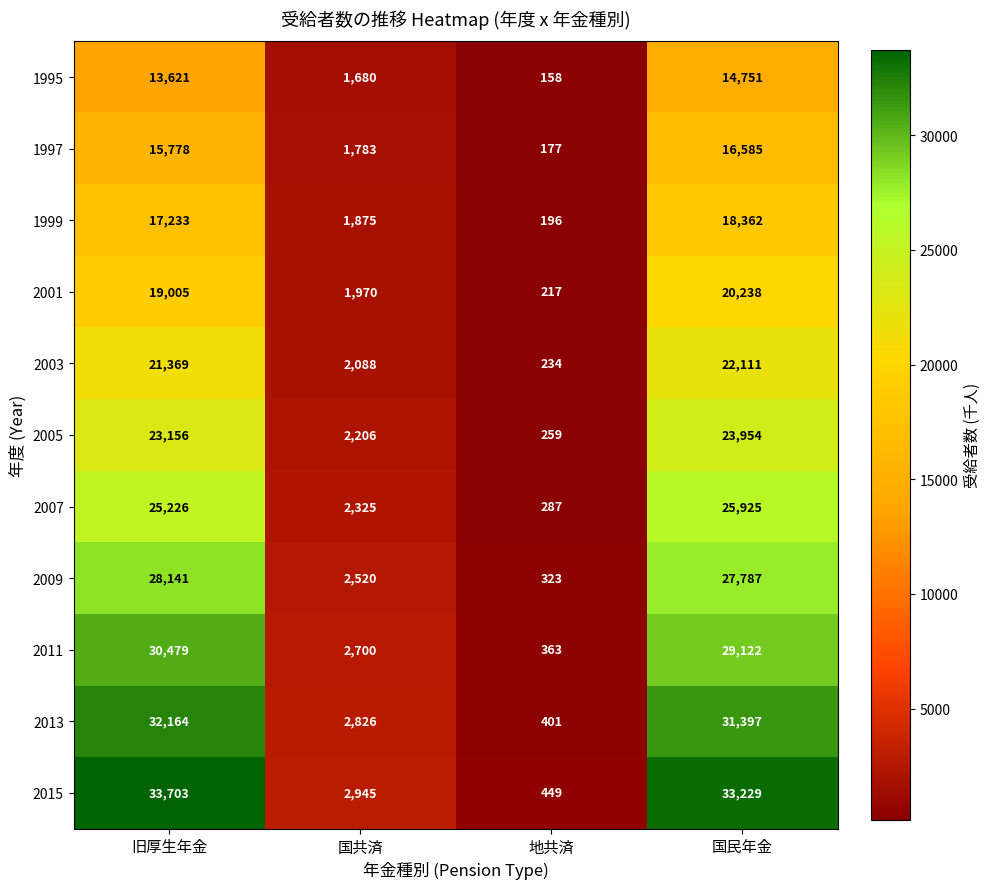

Which label corresponds to the largest value in the chart?

旧厚生年金